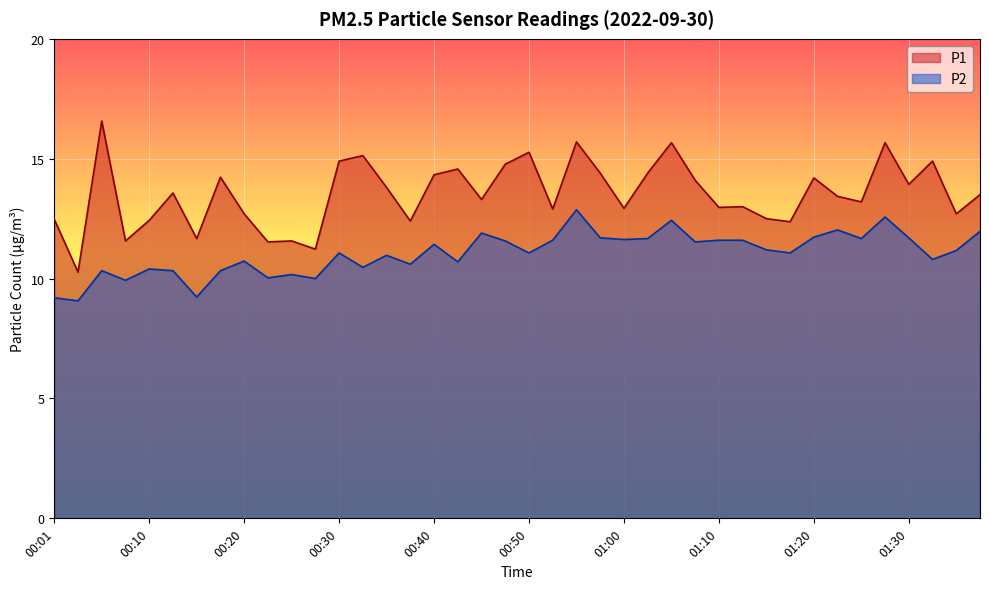

Between 00:37 and 01:30, which series saw the biggest shift?

P1